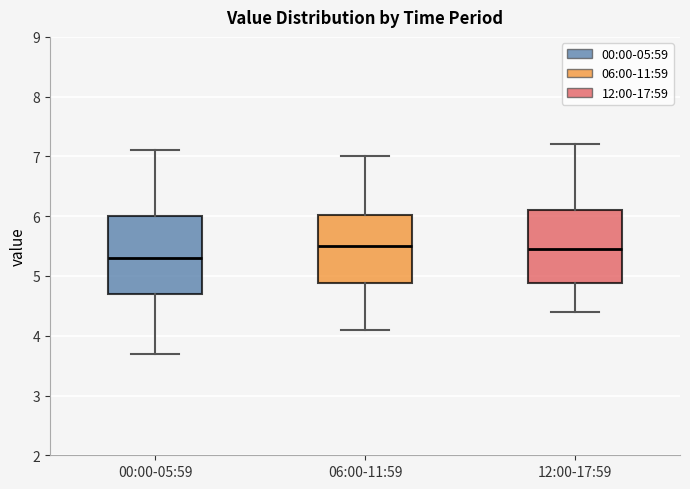

Reading left to right, transcribe this box plot: for each box, give where its median line is, the range the box spans, and where its two whiskers end, as read against the y-axis. The values are not printed on the chart, so give them approximately, as read against the axis.

00:00-05:59: median 5.3, box 4.7 to 6.0, whiskers 3.7 to 7.1
06:00-11:59: median 5.5, box 4.9 to 6.0, whiskers 4.1 to 7.0
12:00-17:59: median 5.5, box 4.9 to 6.1, whiskers 4.4 to 7.2